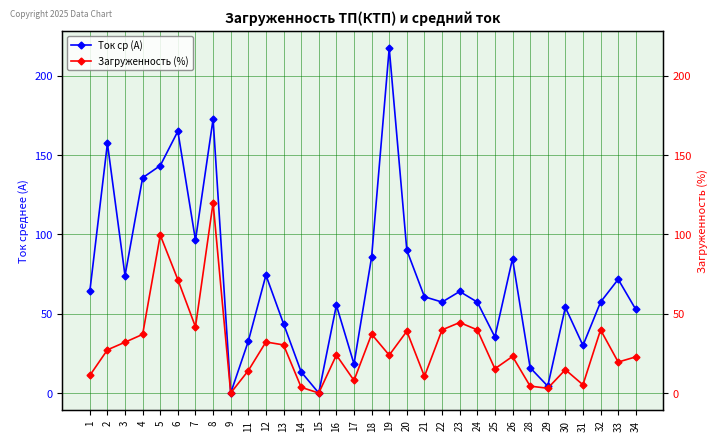

Which series has the largest range (max minus min)?

Ток ср (А)